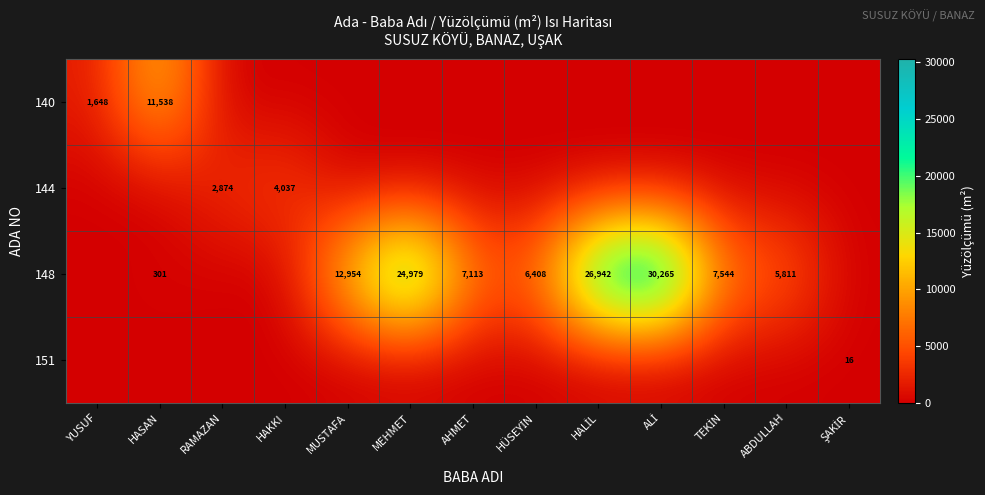

Which category has the highest value across all series?

ALİ